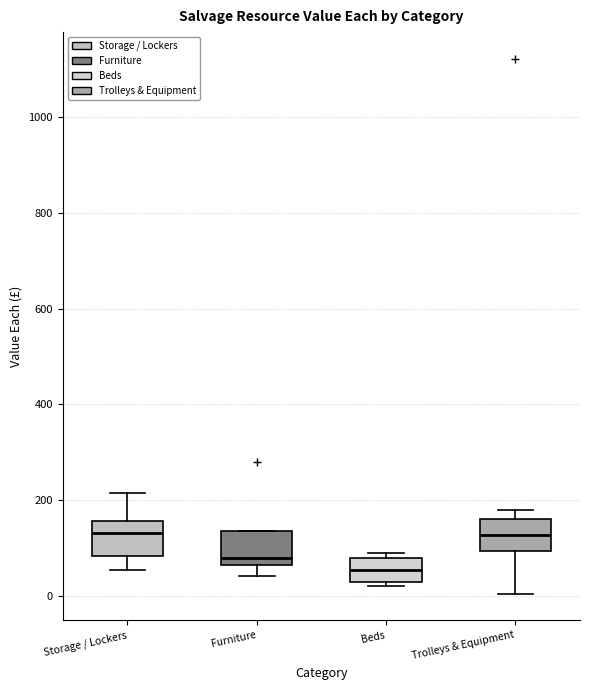

Where does the median line of the box for Furniture sit on the y-axis? The values are not printed on the chart, so give them approximately, as read against the axis.

80